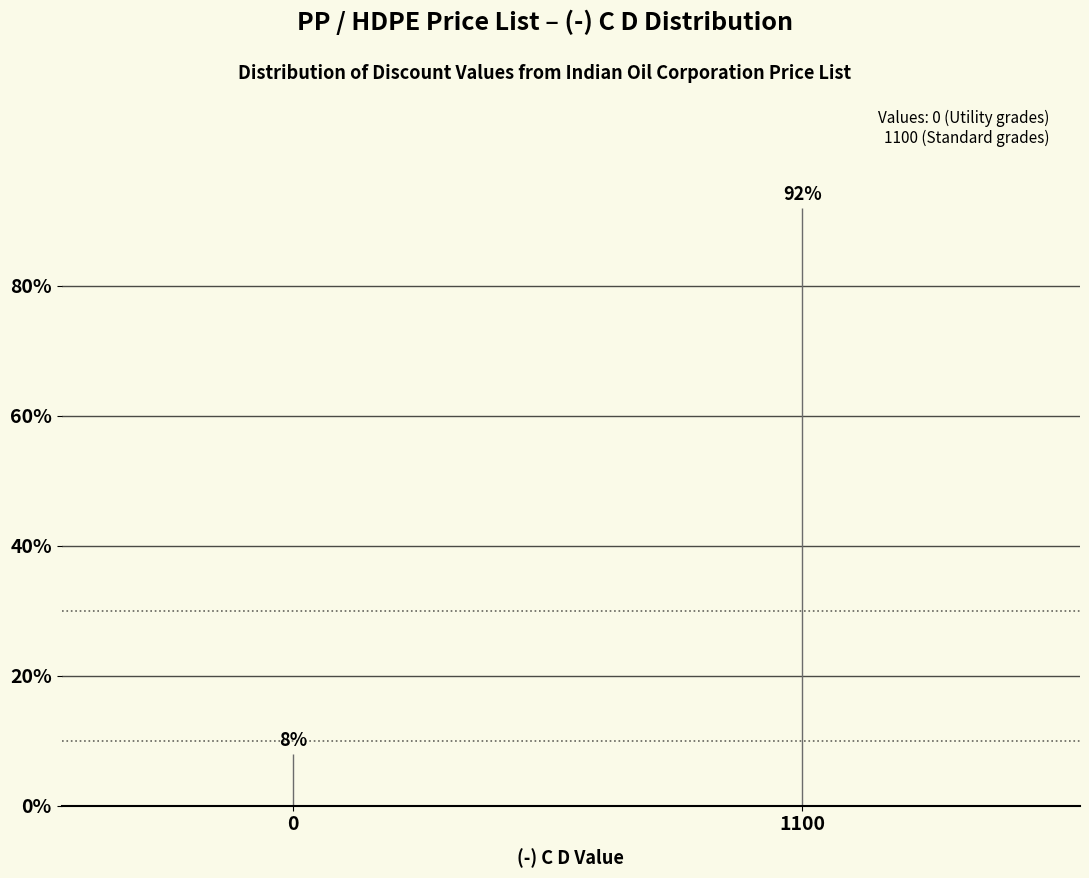

Reading left to right, extract all data points from this chart.

8	92